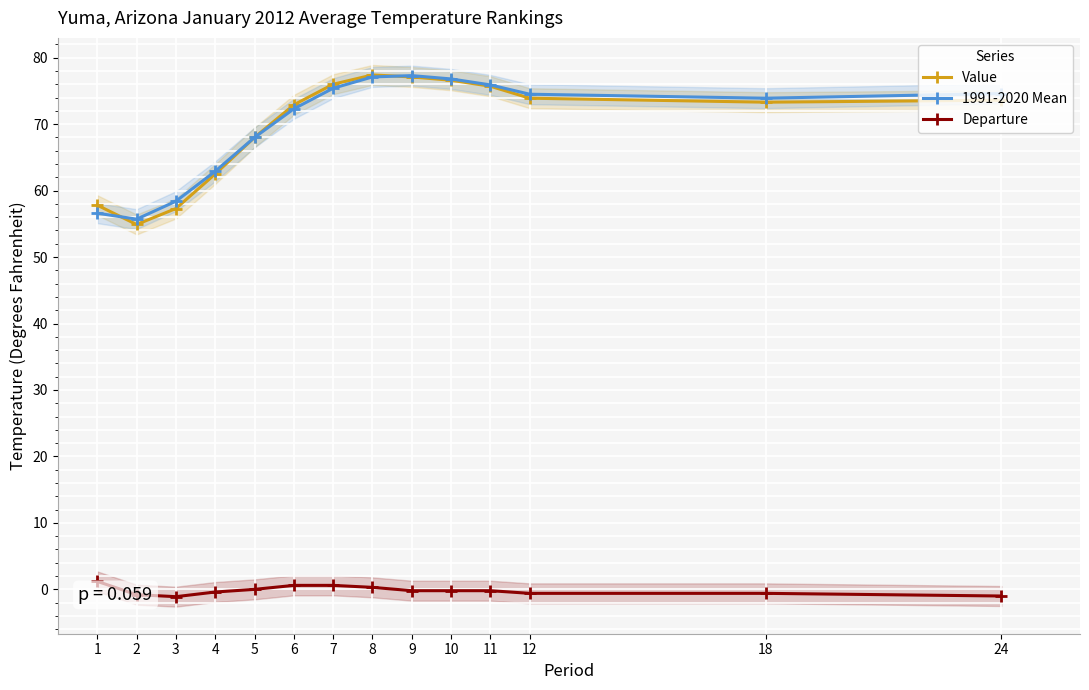

List the series in order of their peak value, highest first.

Value, 1991-2020 Mean, Departure